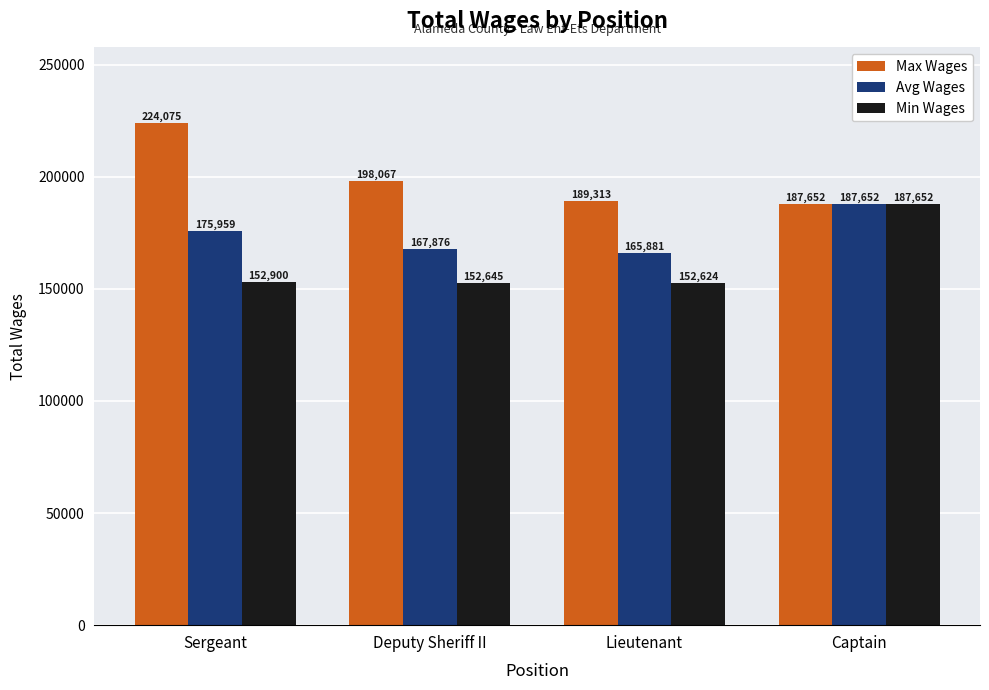

At how many categories does at least one series exceed 194473?

2